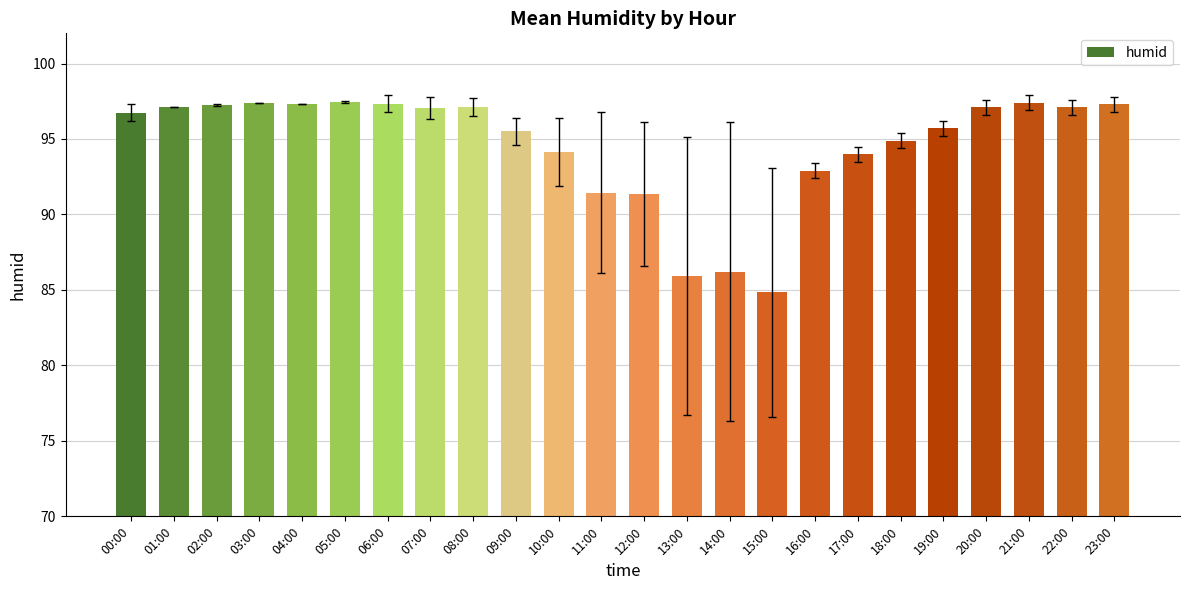

What value does the data have at 05:00?

97.5